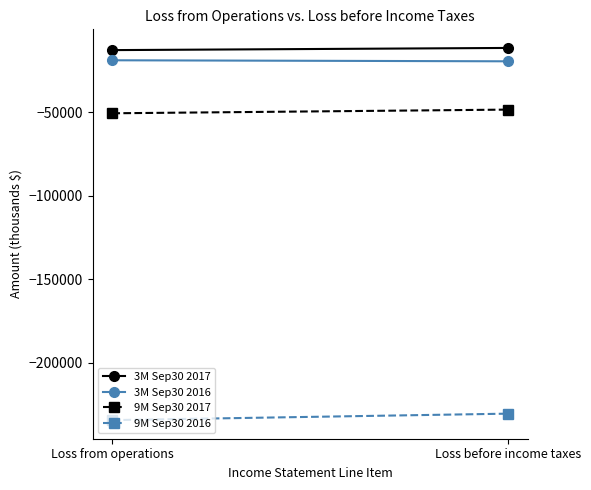

Between Loss from operations and Loss before income taxes, which series saw the biggest shift?

9M Sep30 2016